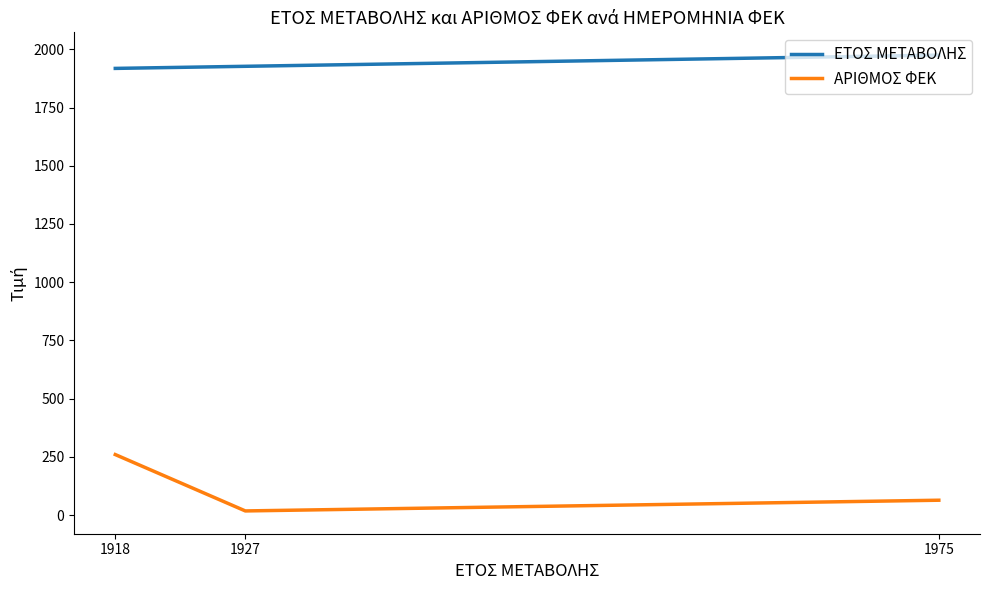

Which category has the highest value in the ΕΤΟΣ ΜΕΤΑΒΟΛΗΣ series?

1975